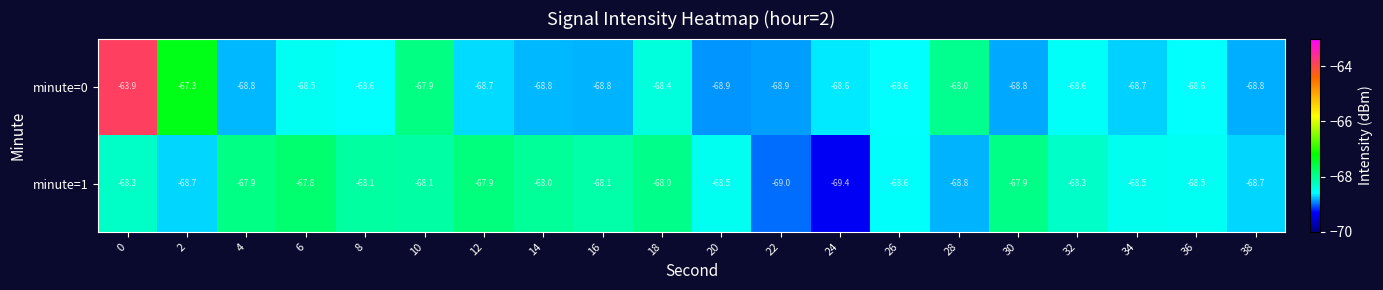

True or false: minute=1 has a value of -68.3 at 32.

True